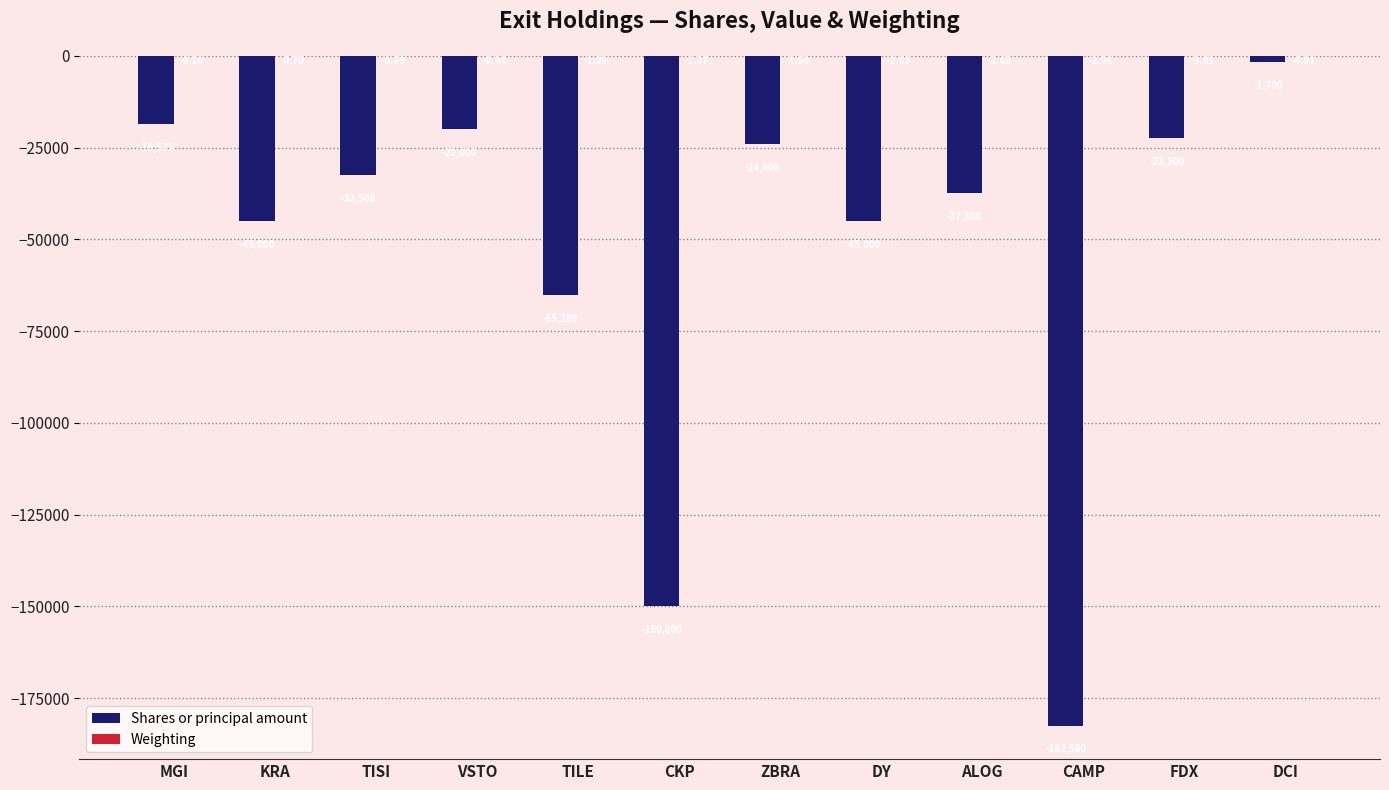

At which category is the sum across all series the highest?

DCI